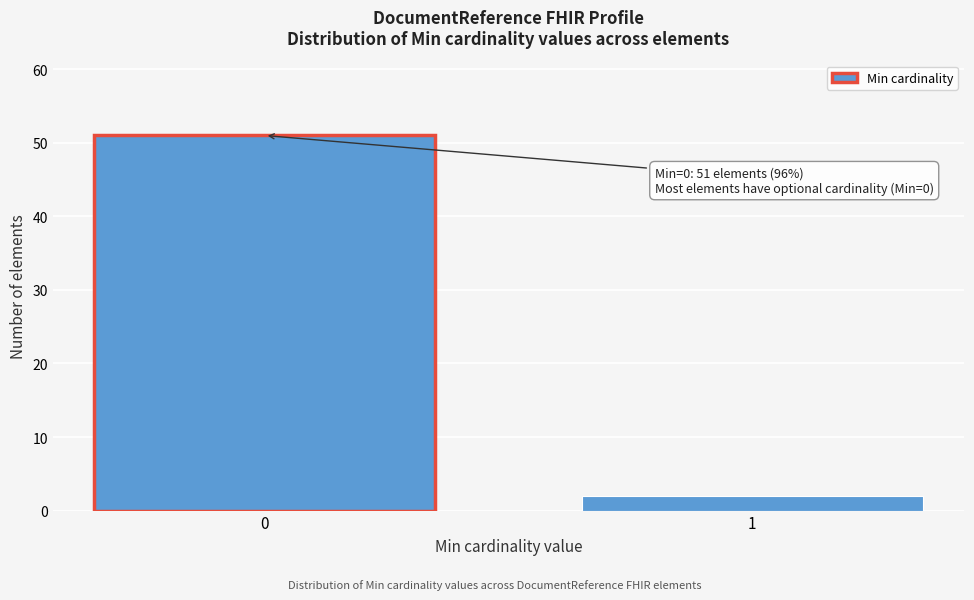

Reading left to right, extract all data points from this chart.

0=51	1=2